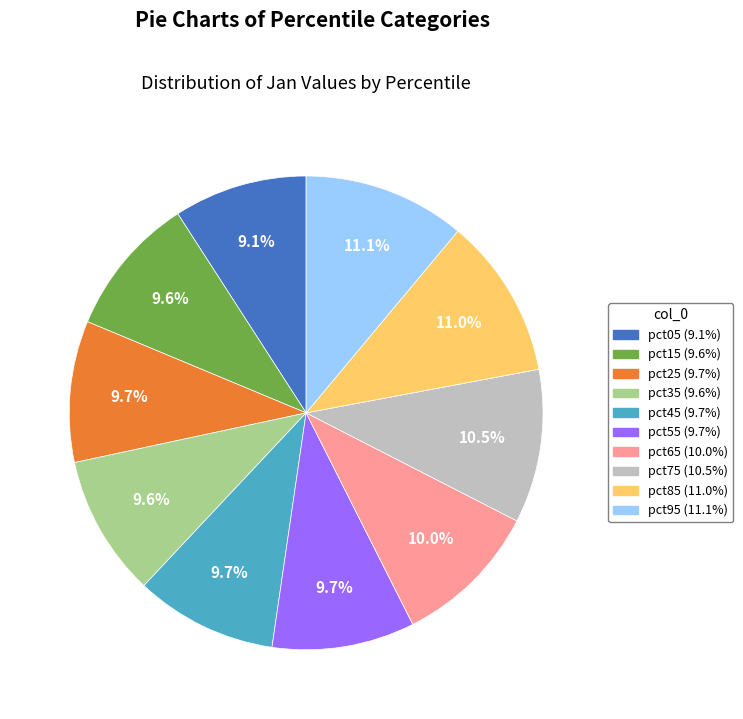

What is the ratio of the value at pct95 to the value at pct15?

1.2